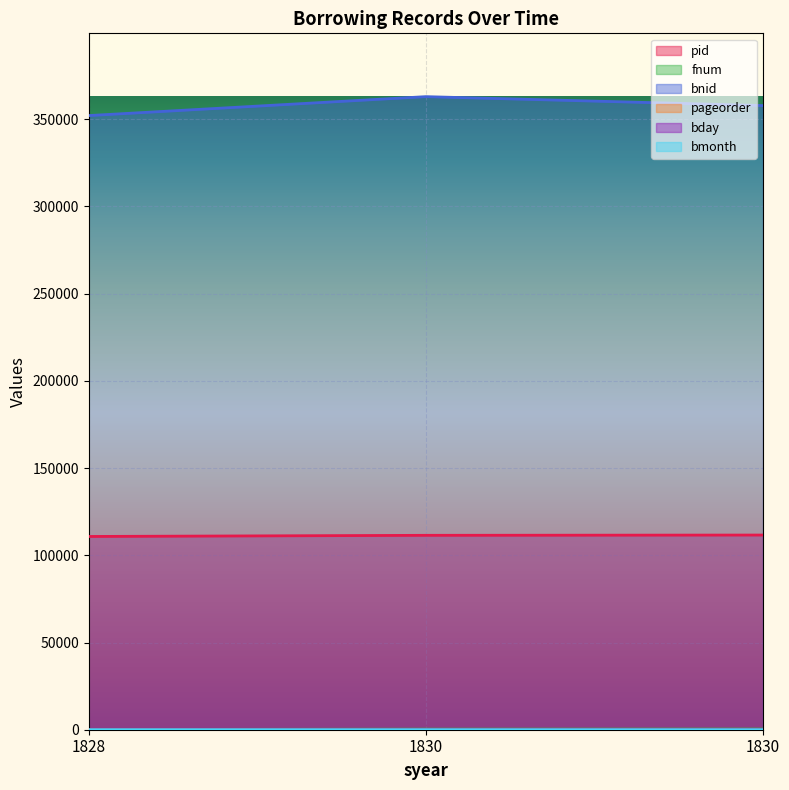

Reading right to left, extract all data points from this chart.

pid: 111611	111449	110792
fnum: 392	338	119
bnid: 357825	362946	352094
pageorder: 9	29	22
bday: 25	24	7
bmonth: 3	12	8